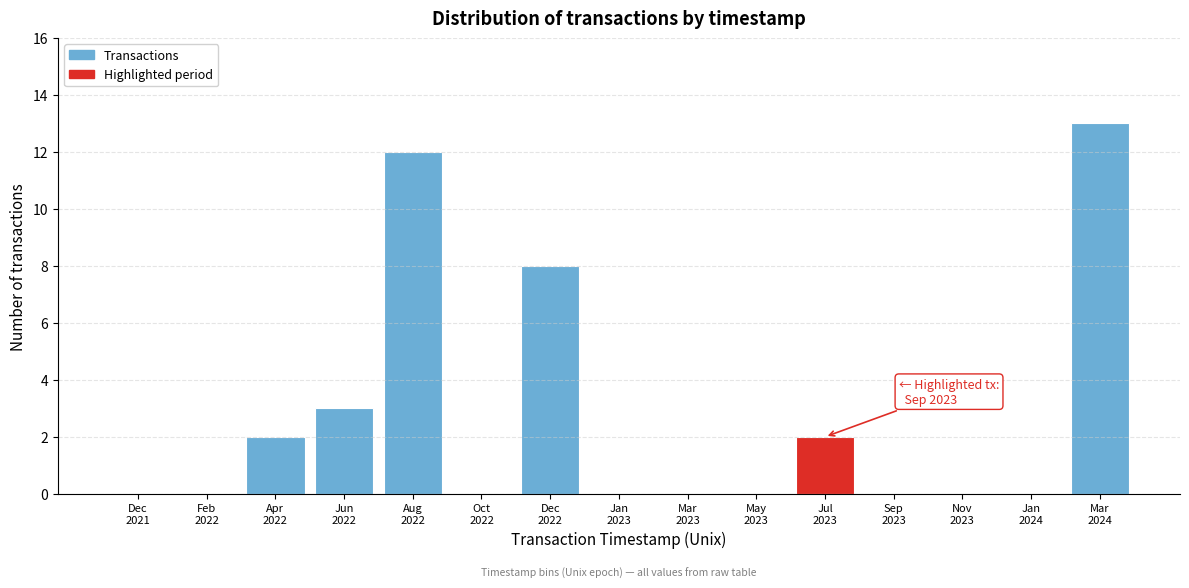

What is the sum of all values?

40